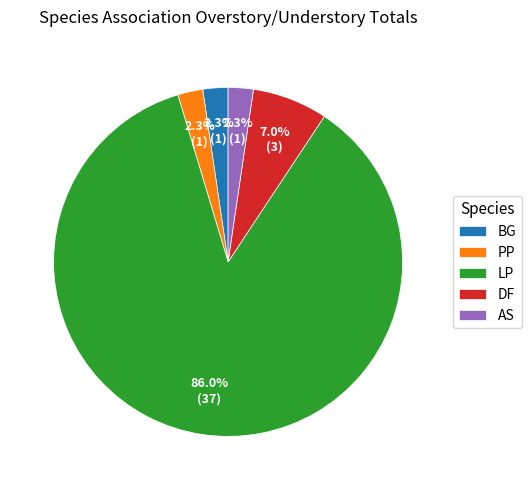

Is it true that BG is 2% of the pie?

True